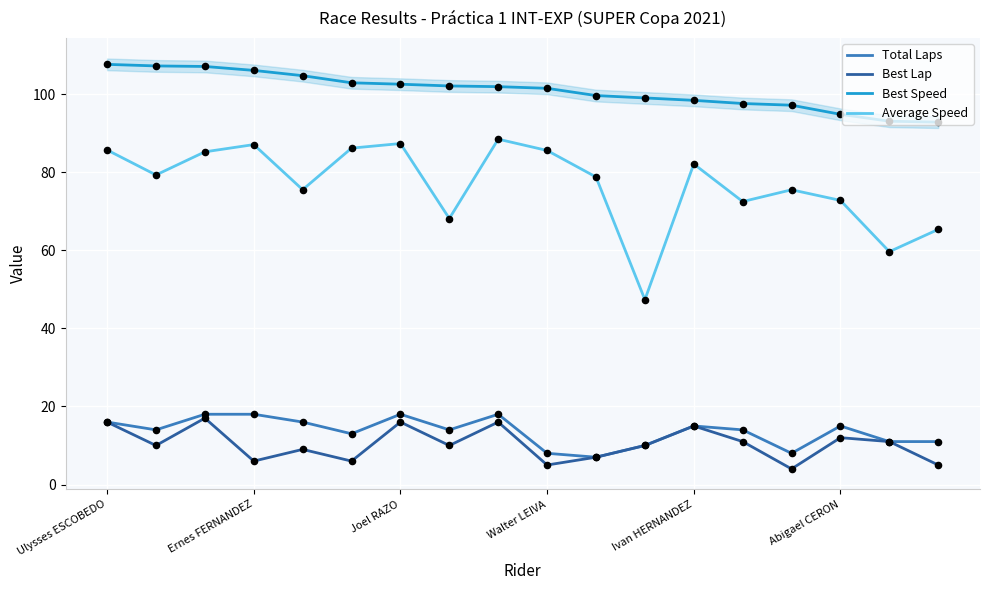

Which series reaches the maximum Y coordinate?

Best Speed